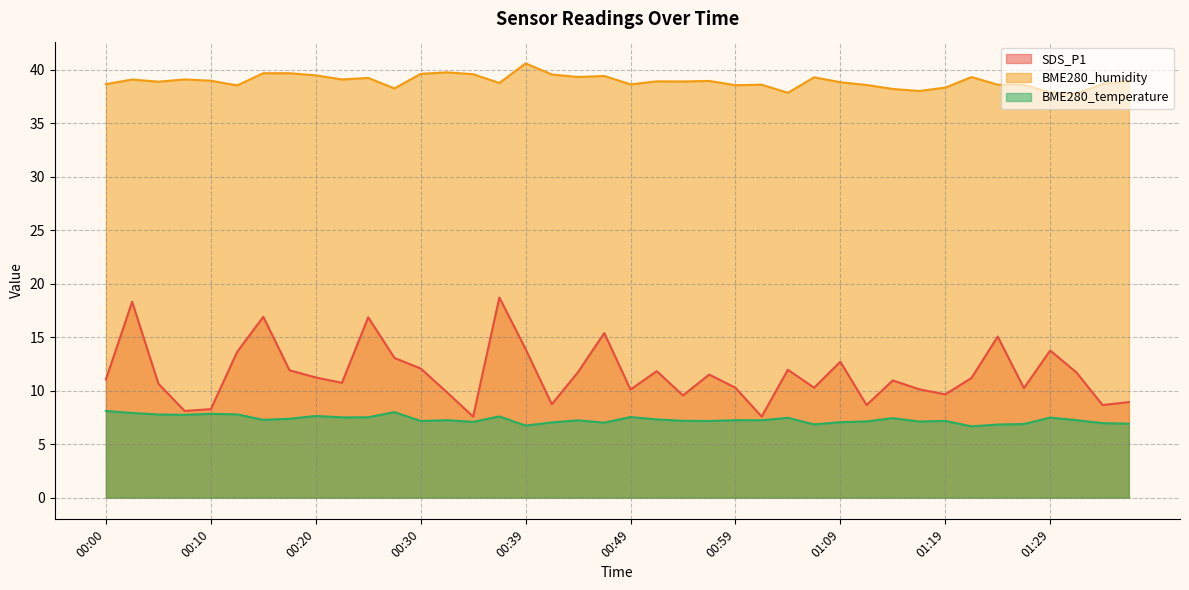

True or false: SDS_P1 has more than 2 points higher than both neighbors.

True